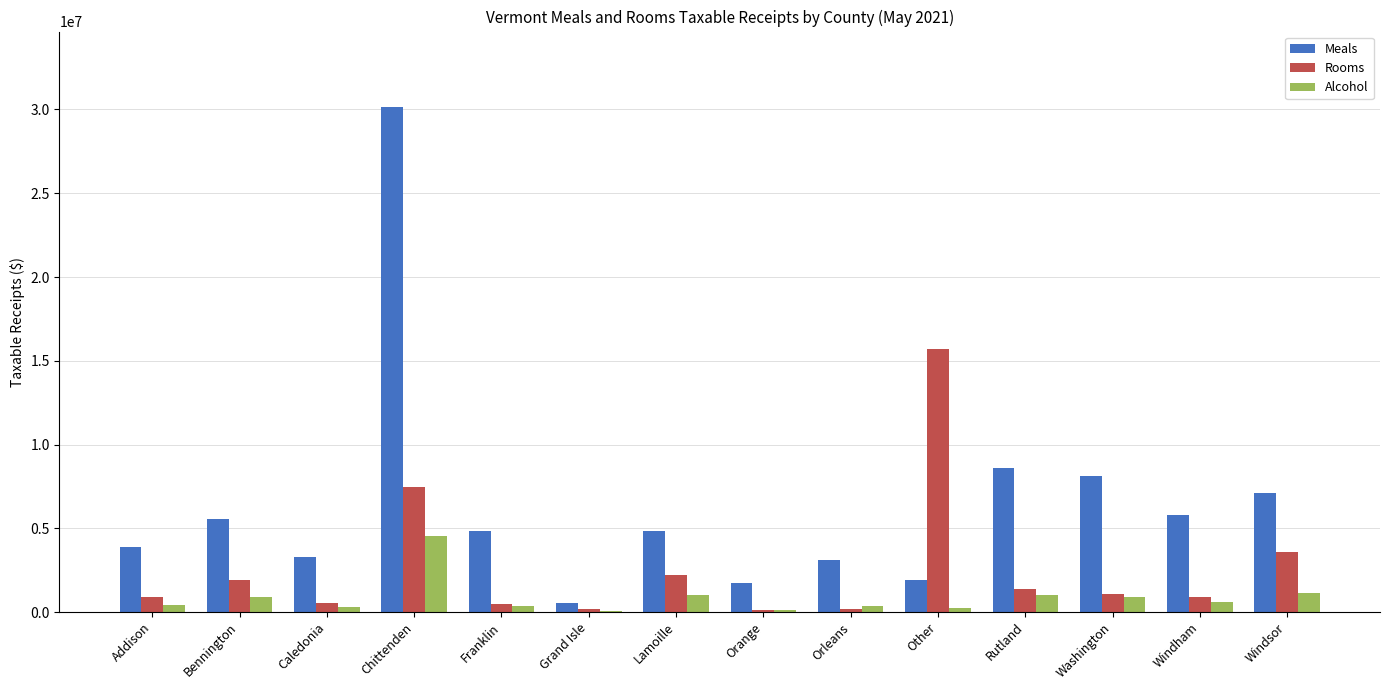

Are the bars horizontal?

No